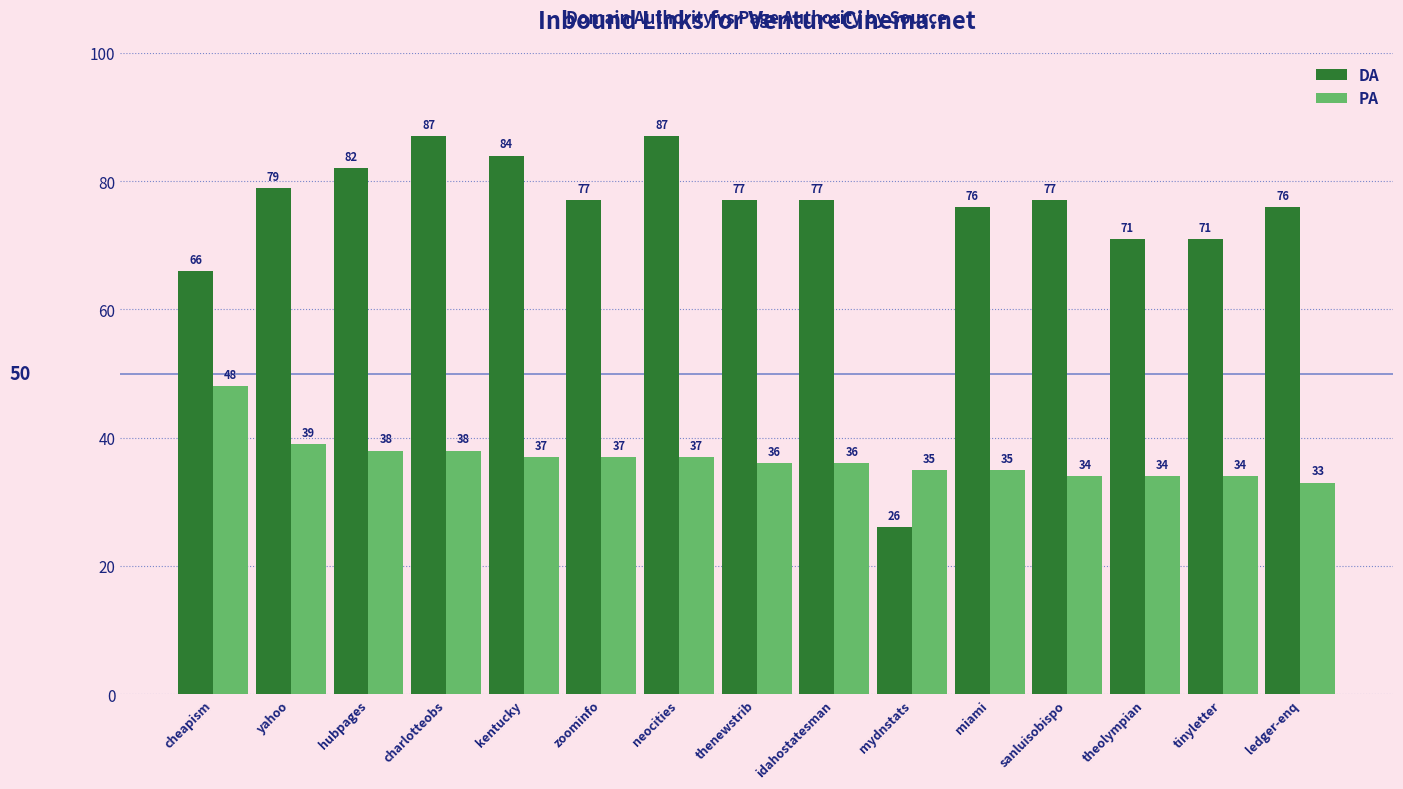

Is it true that DA equals 77 at sanluisobispo?

True